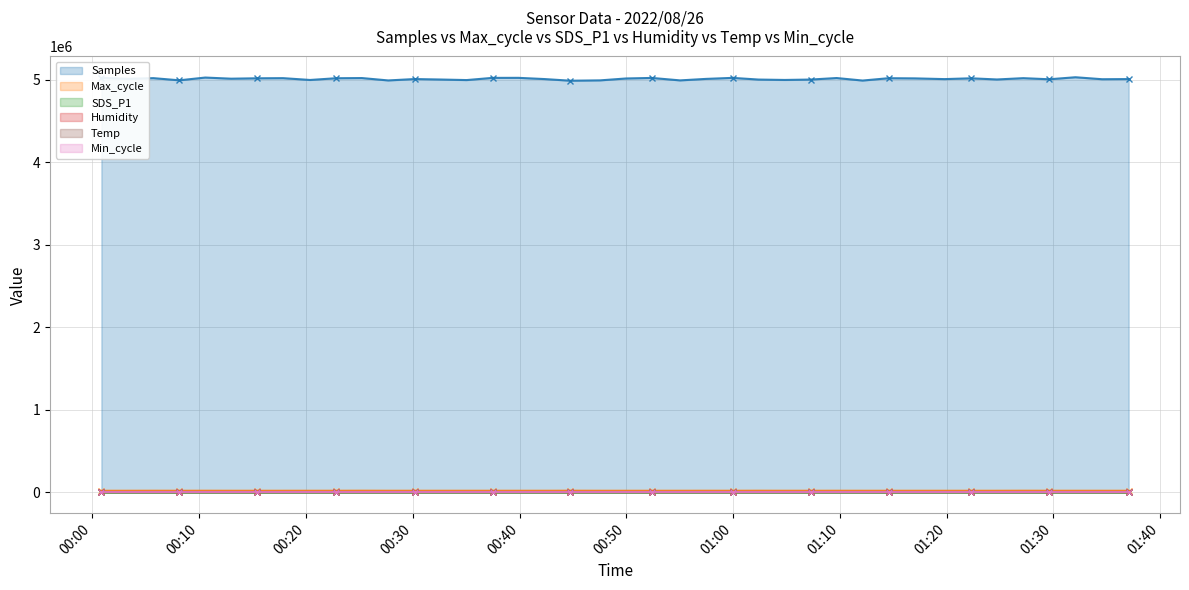

True or false: SDS_P1 and Samples intersect in this chart.

False